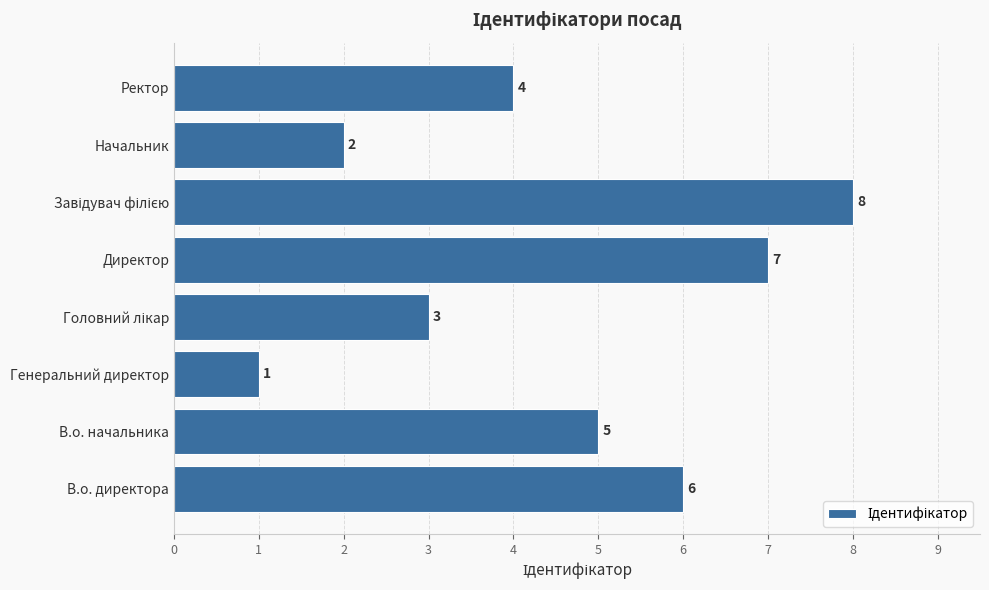

The chart shows a value of 6 at В.о. директора. True or false?

True